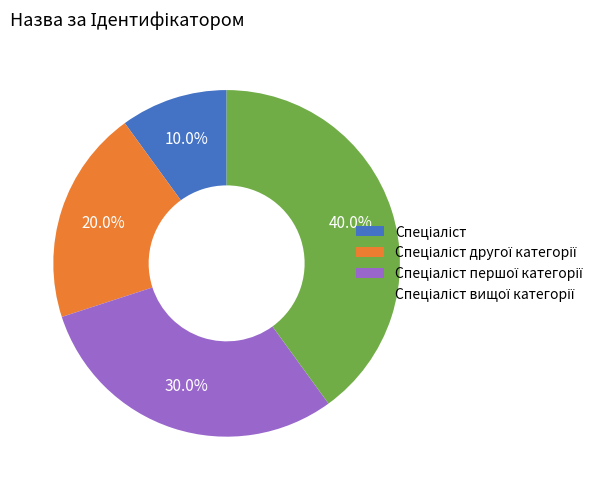

Is there a majority slice in this chart?

No